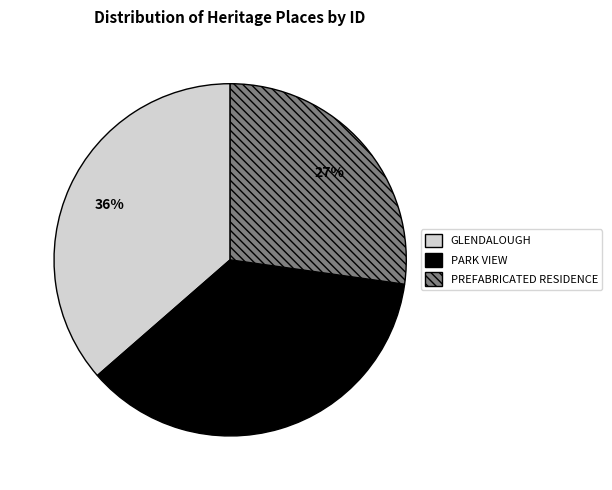

The GLENDALOUGH slice represents 36% of the pie. True or false?

True